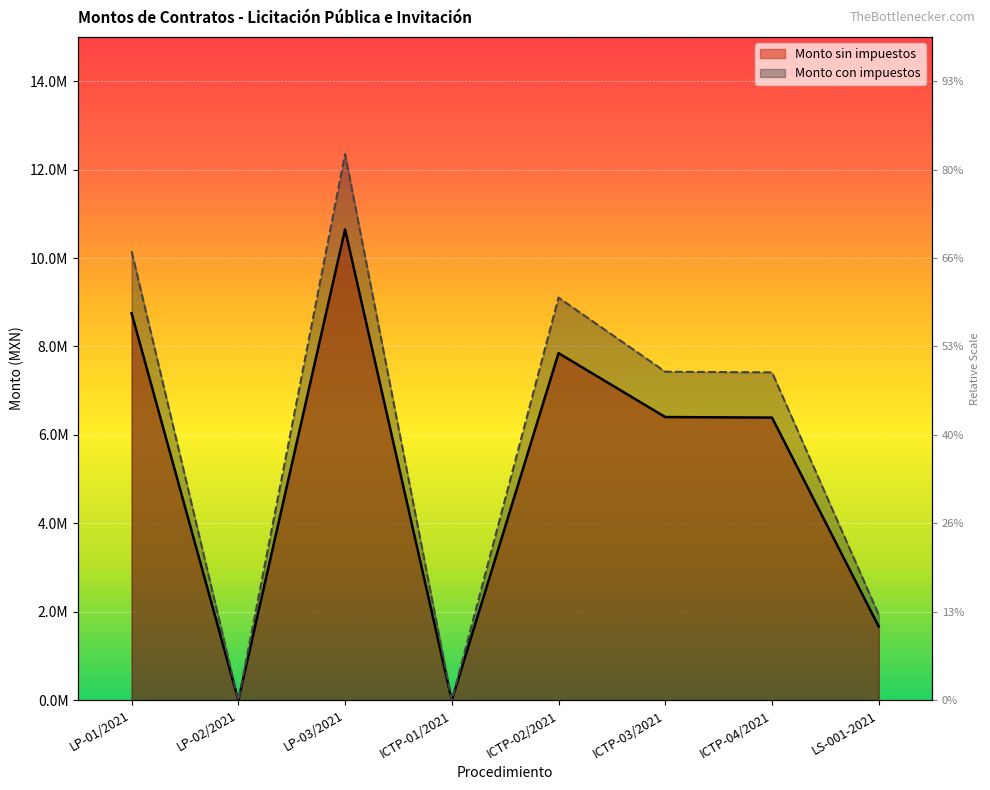

How many series are shown in this chart?

2